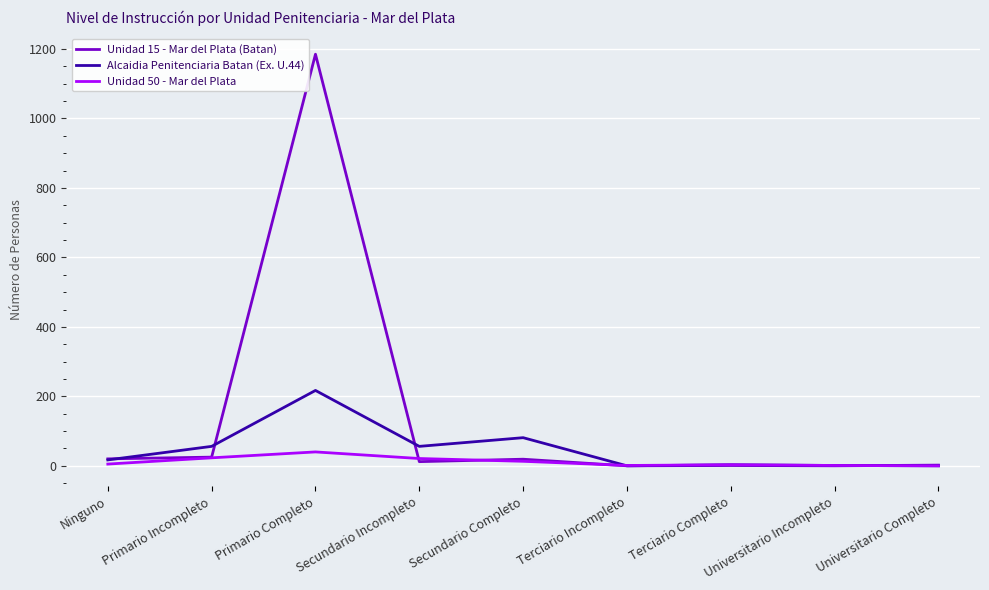

Which series has the largest total across all categories?

Unidad 15 - Mar del Plata (Batan)